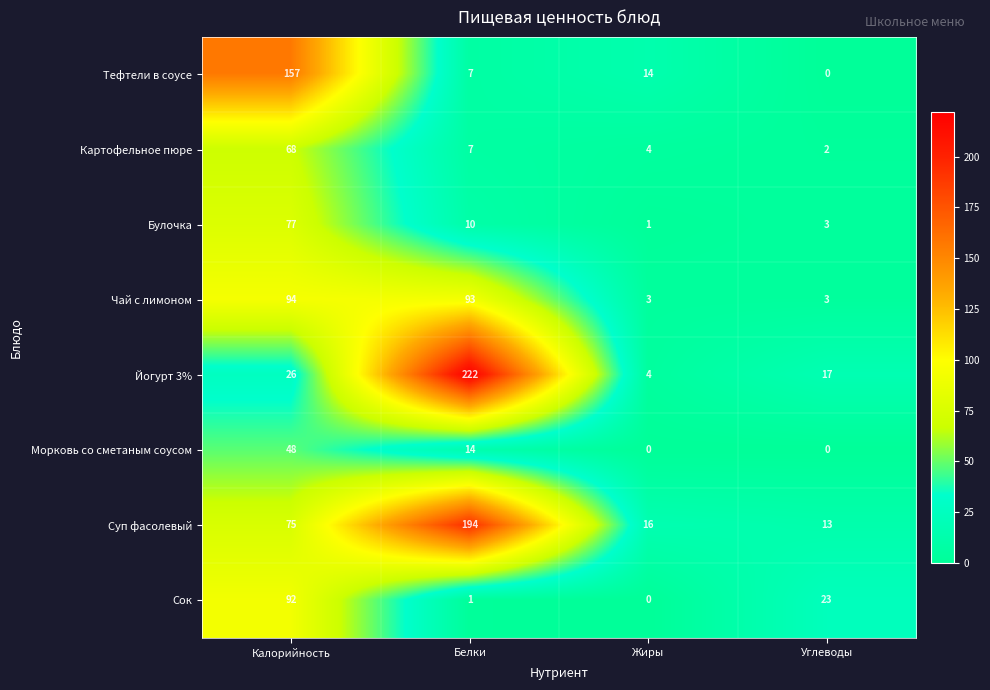

What is the total value across all series at Калорийность?

637